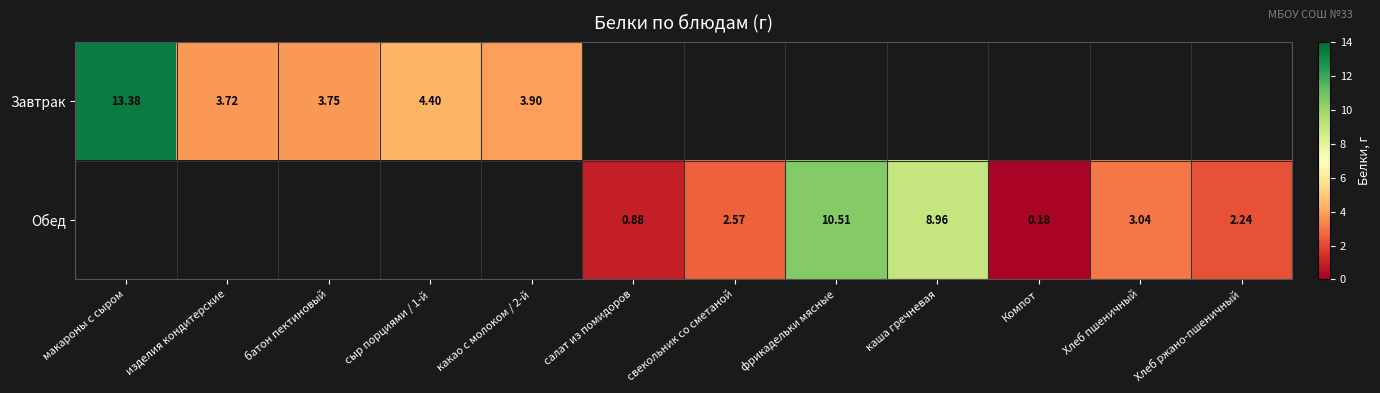

What is the difference between the highest and lowest values at какао с молоком / 2-й?

3.9